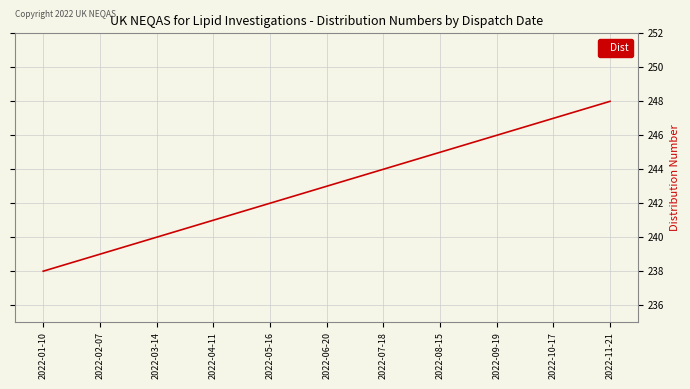

What is the difference between the values at 2022-03-14 and 2022-11-21?

8